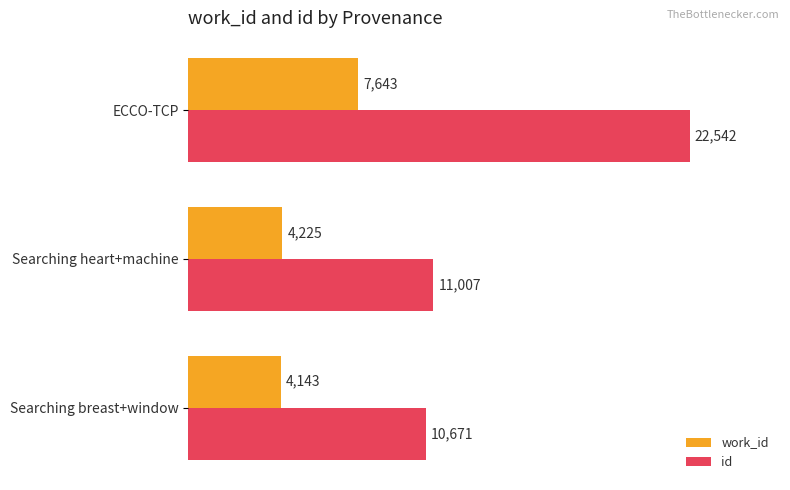

True or false: work_id has a value of 1450 at Searching breast+window.

False